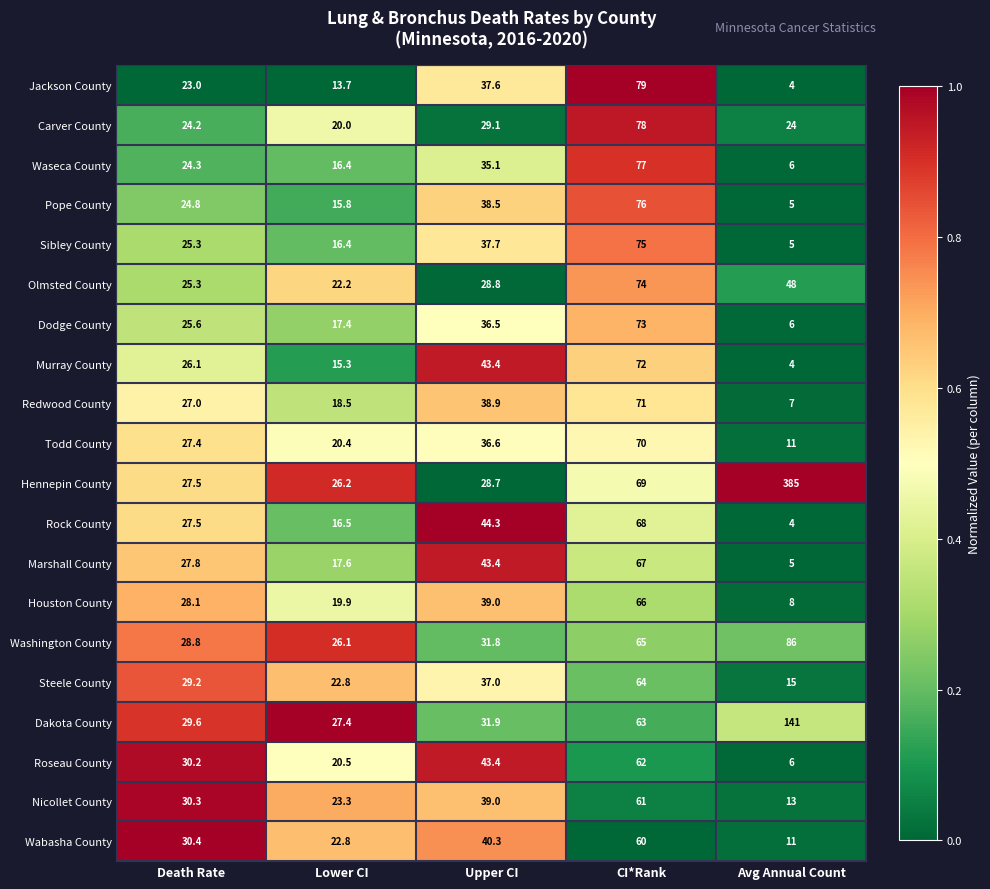

List the labels in order of Dodge County value, smallest first.

Avg Annual Count, Lower CI, Death Rate, Upper CI, CI*Rank